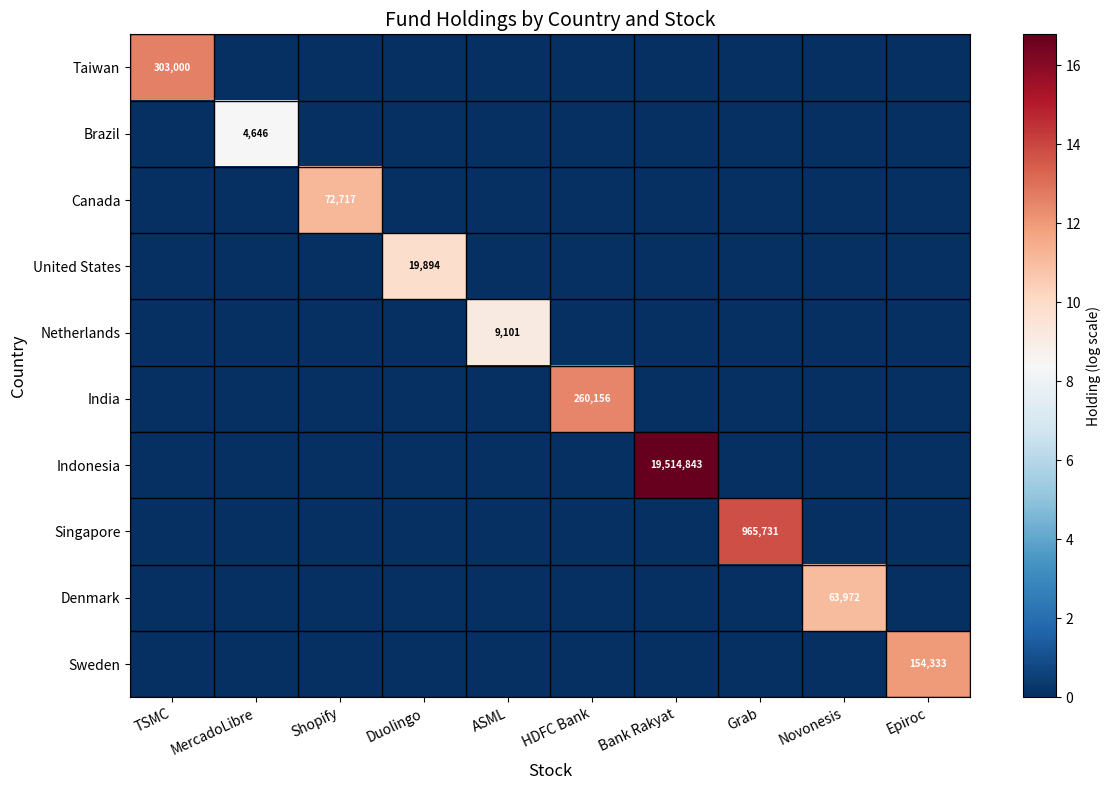

The value of United States at Duolingo is 19894. True or false?

True